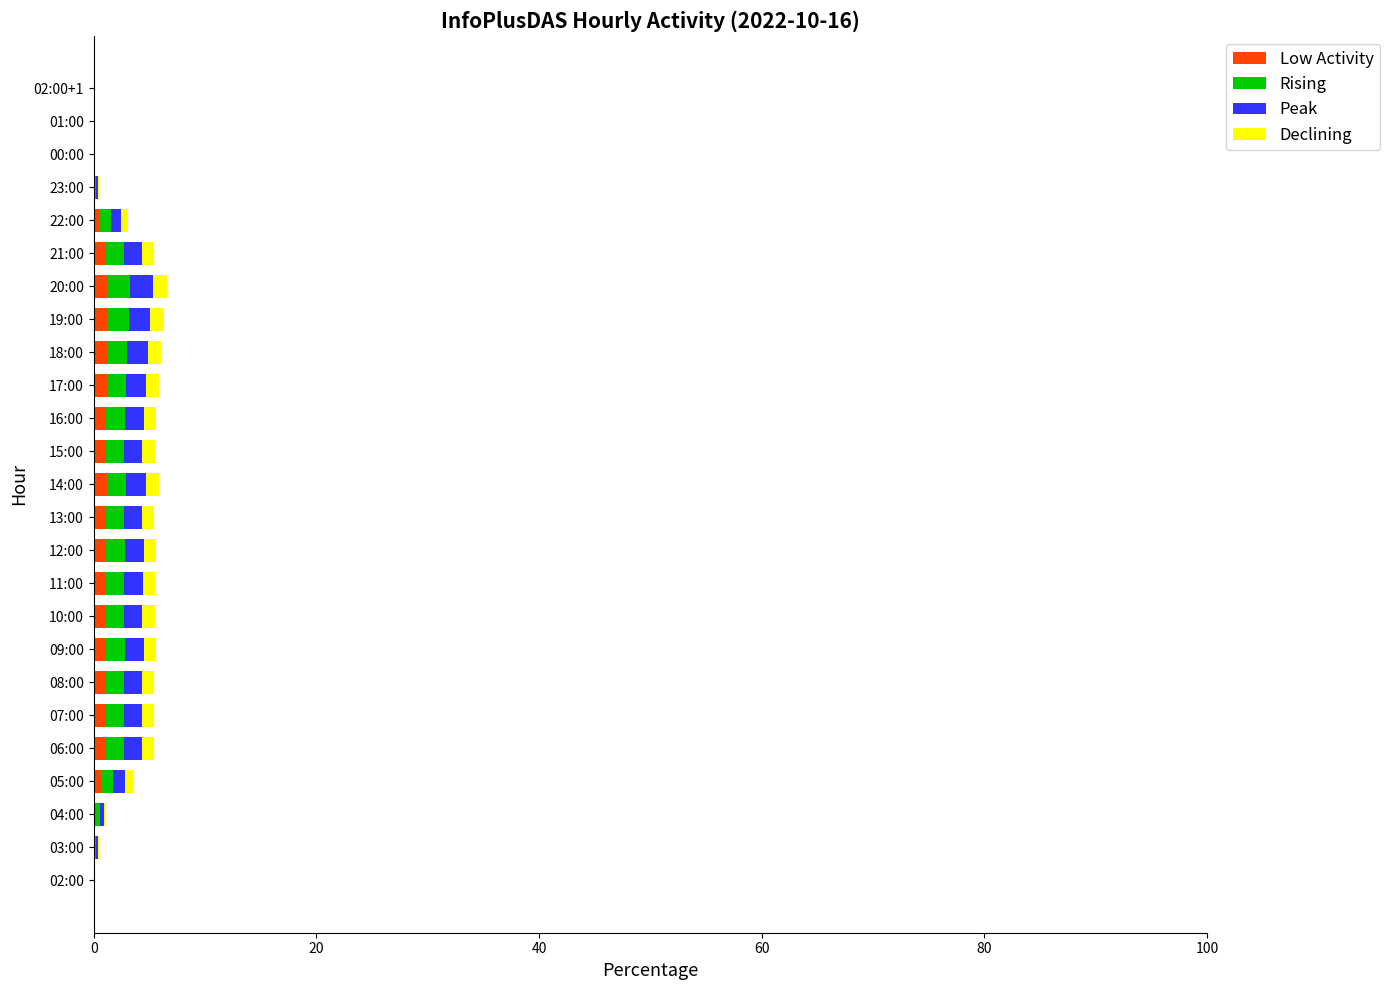

Is it true that Low Activity equals 1.1 at 06:00?

True